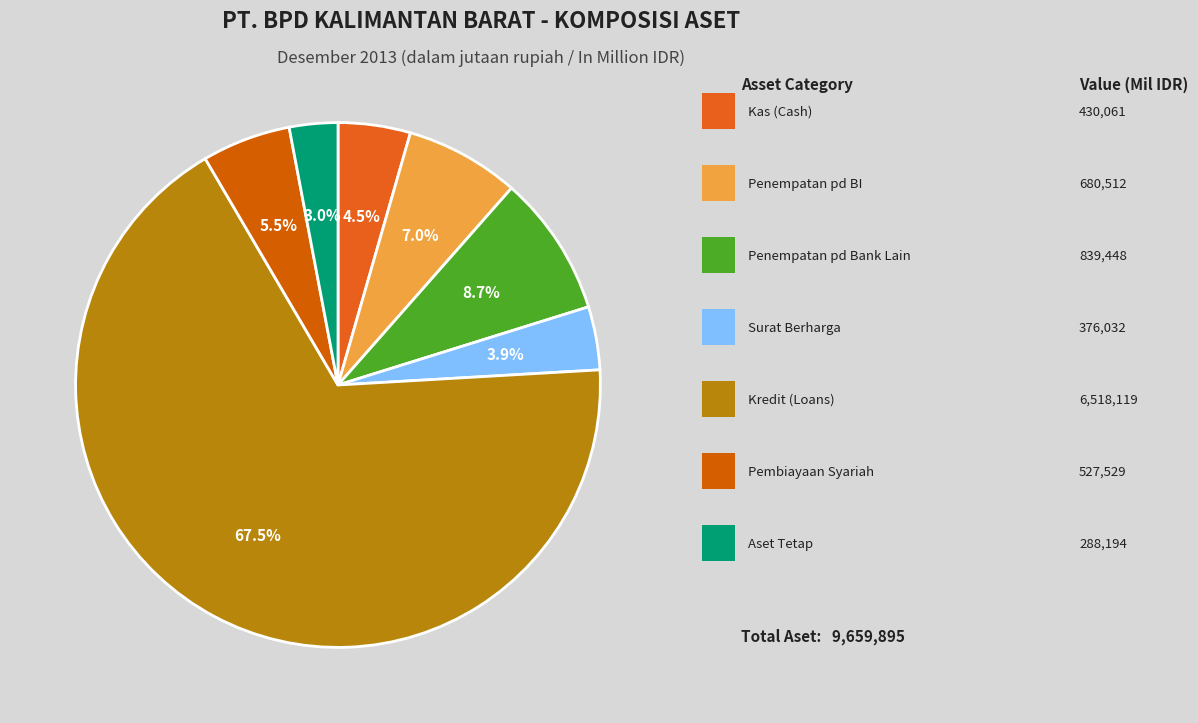

What is the largest slice in the pie chart?

Kredit (Loans)